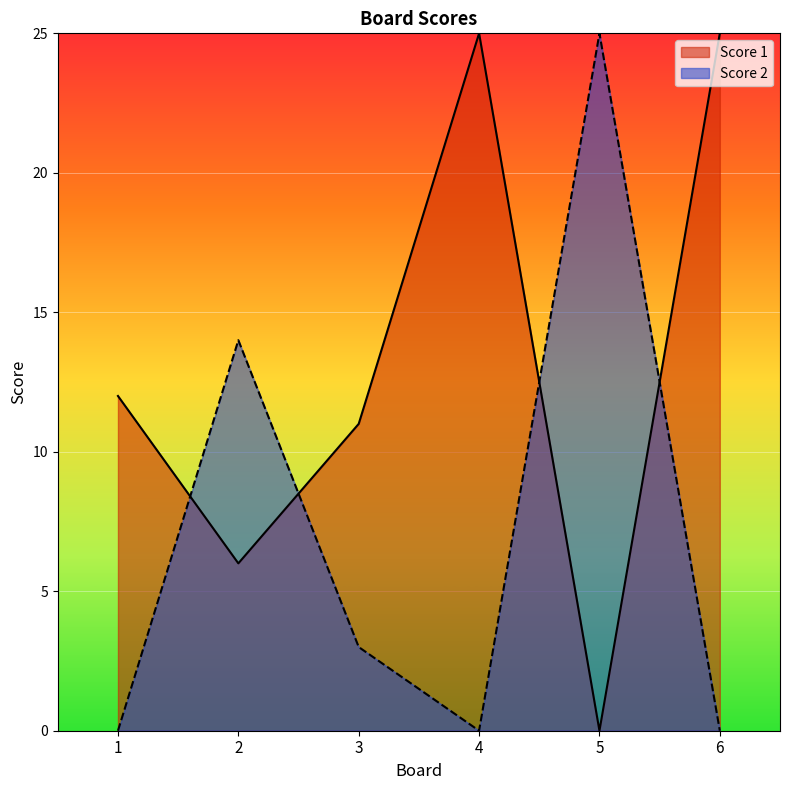

What are all the series names shown in the legend?

Score 1, Score 2